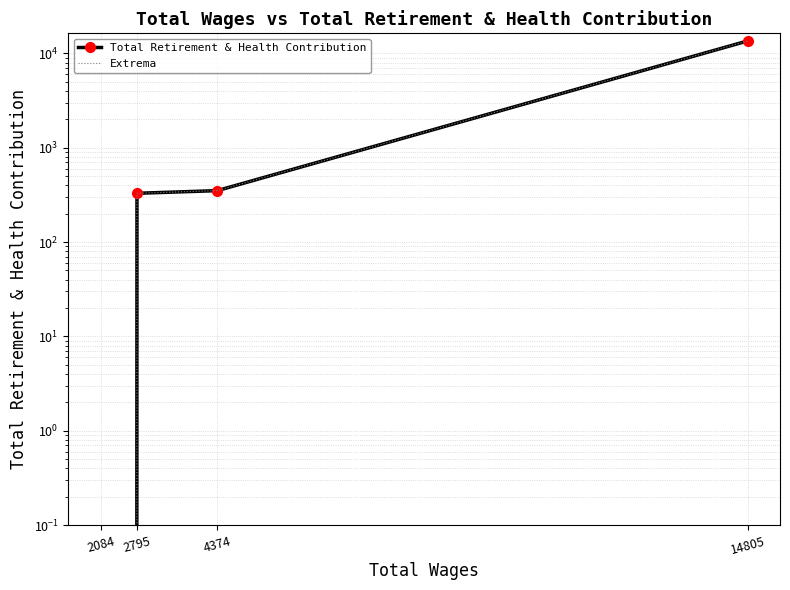

How many data points in Extrema are above 351?

1